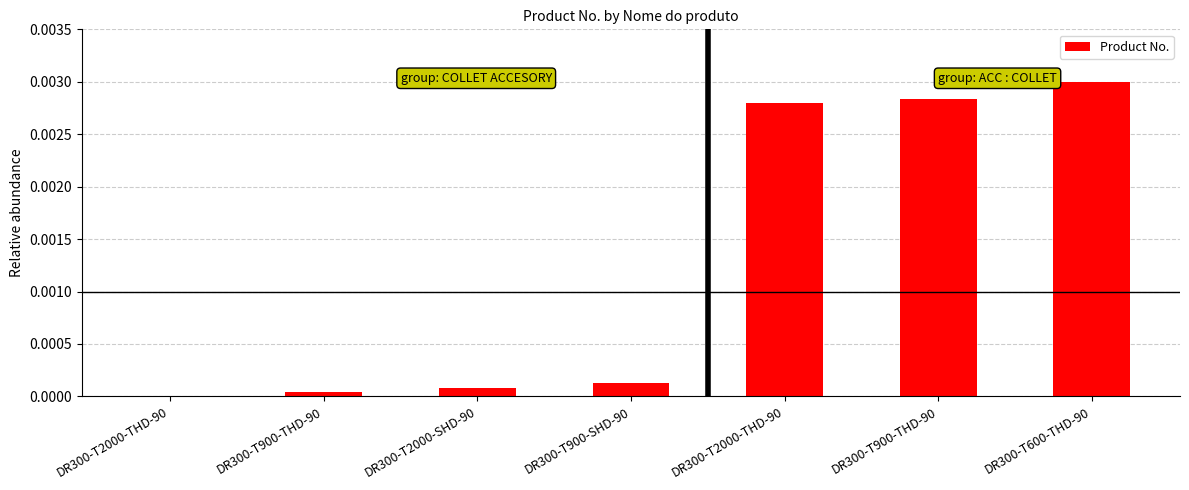

Are the bars horizontal?

No